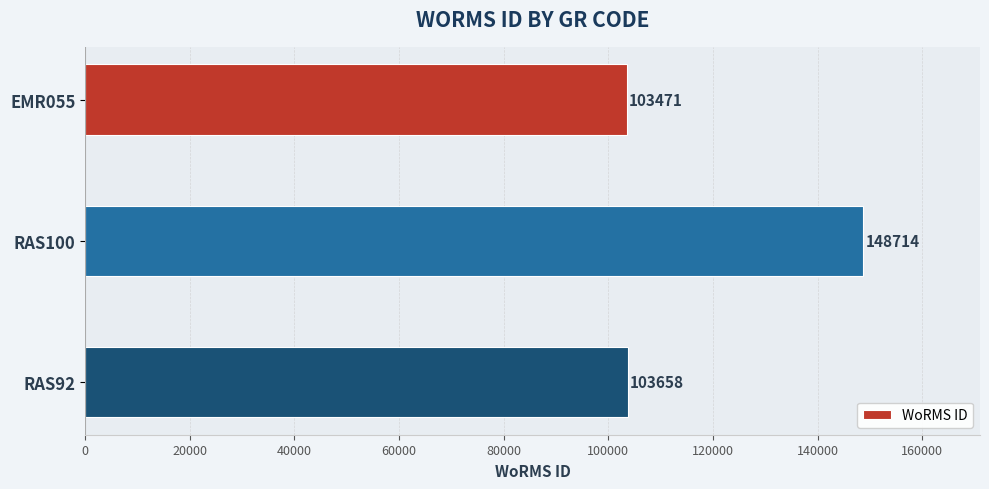

What is the greatest value displayed?

148714